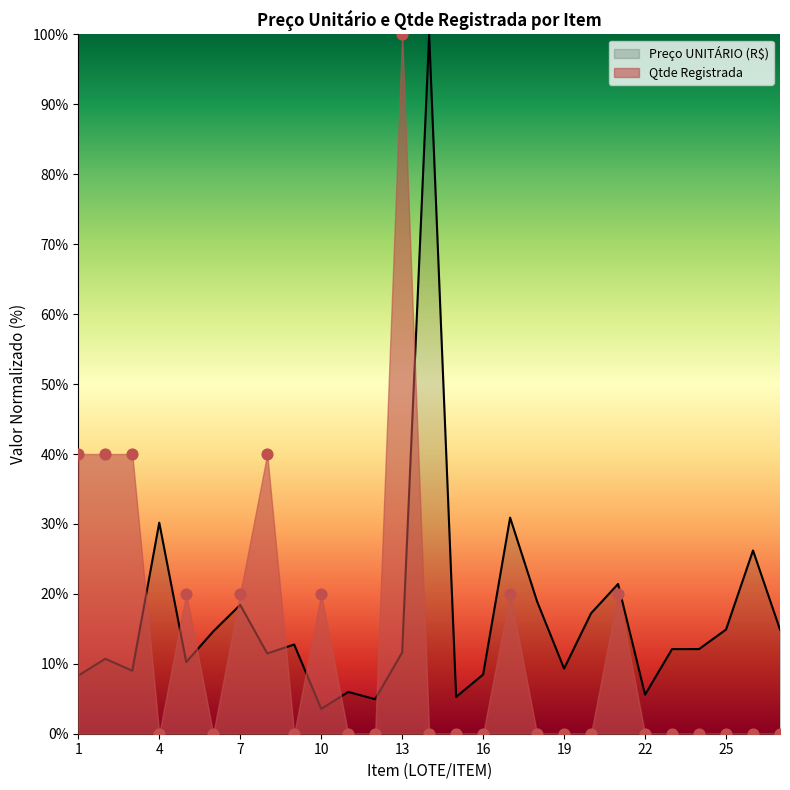

Which series contains the highest Y value?

Preço UNITÁRIO (R$)